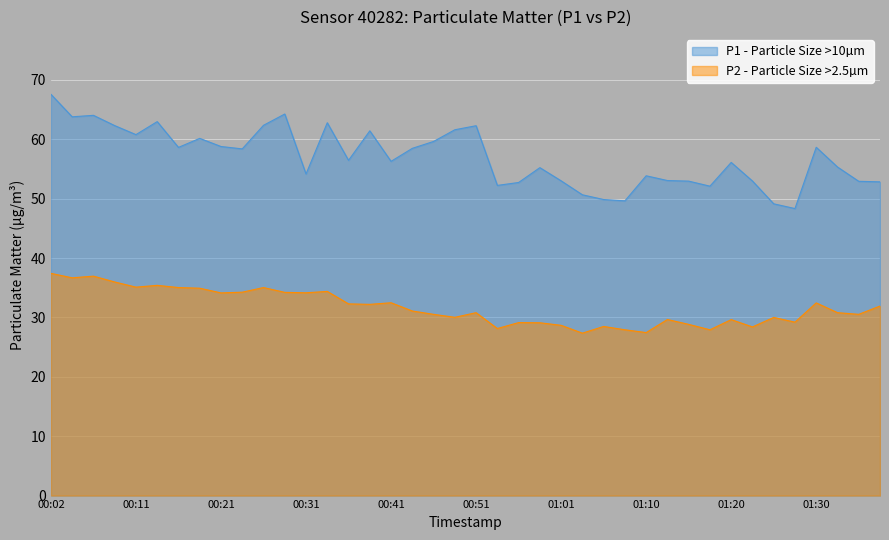

Which category has the highest value across all series?

00:02